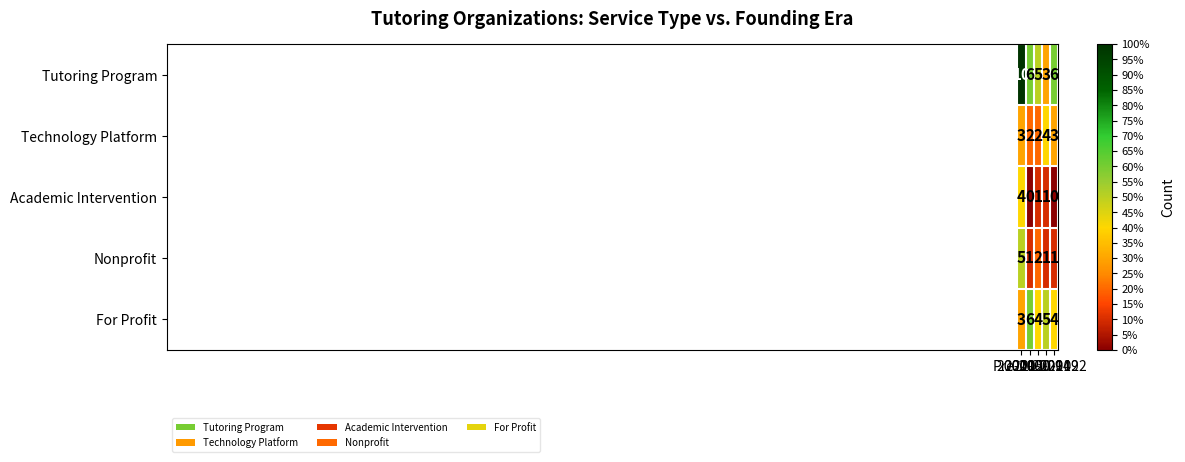

Which series has the largest total across all categories?

Tutoring Program